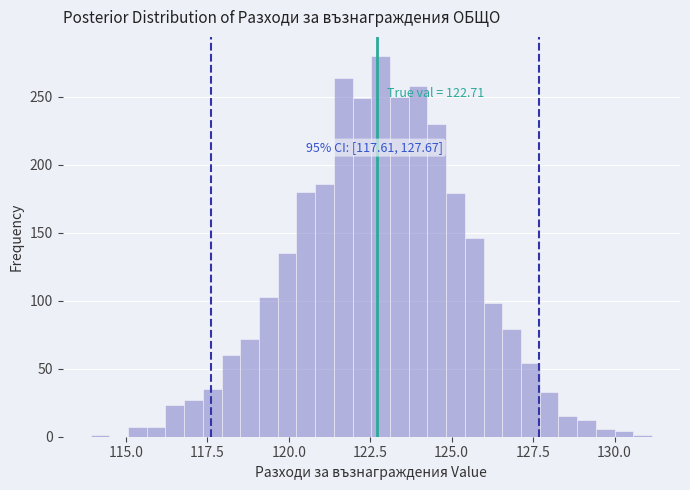

Read against the x-axis, roughly where is the centre of the tallest bar?

123.0